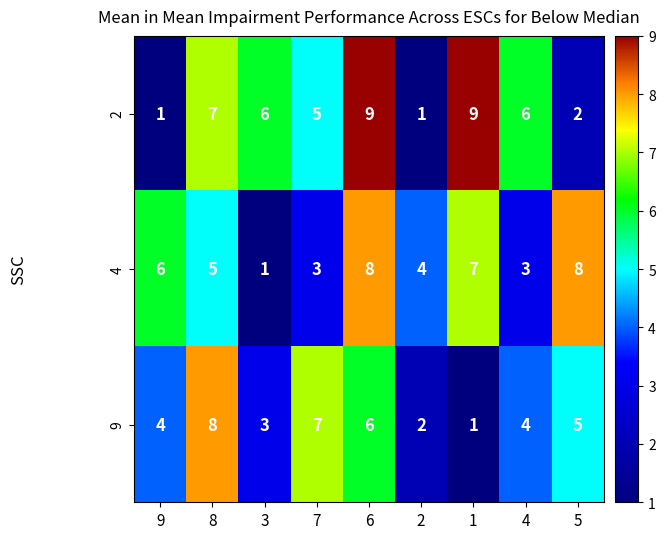

What is the spread (max minus min) of values at 5?

6